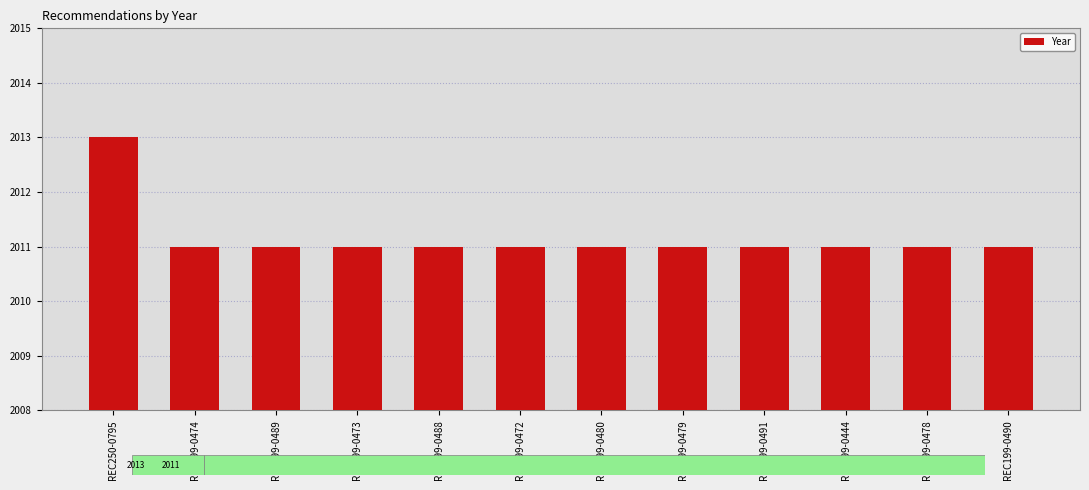

Reading right to left, what are all the values shown in this chart?

REC199-0490=2011	REC199-0478=2011	REC199-0444=2011	REC199-0491=2011	REC199-0479=2011	REC199-0480=2011	REC199-0472=2011	REC199-0488=2011	REC199-0473=2011	REC199-0489=2011	REC199-0474=2011	REC250-0795=2013